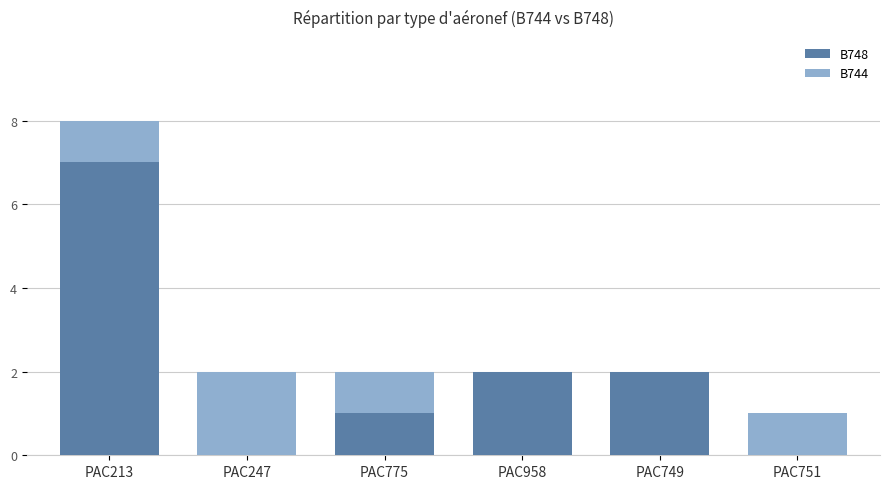

At which category is the sum across all series the highest?

PAC213